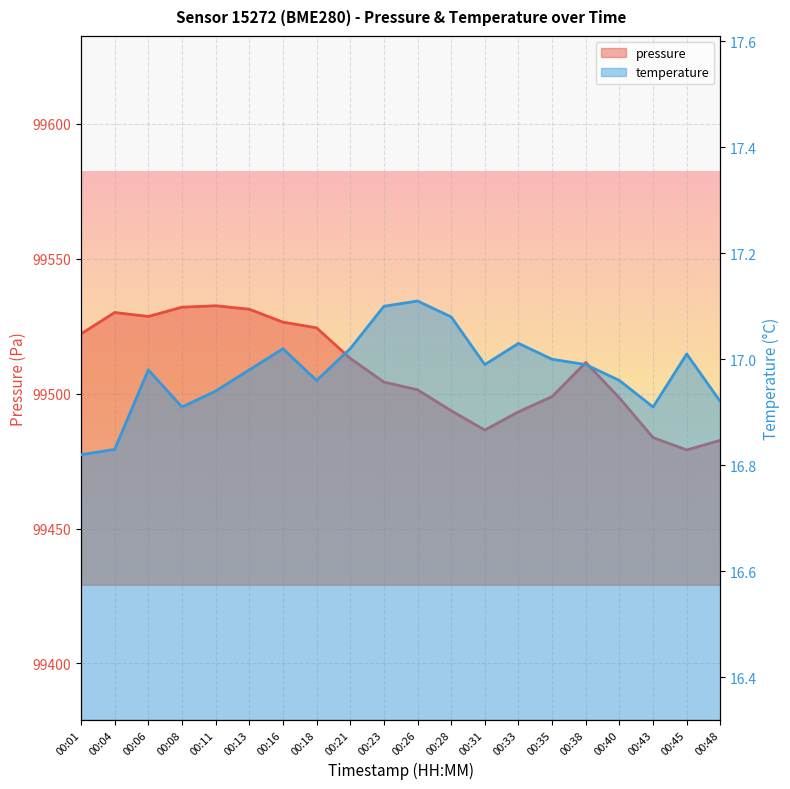

Reading left to right, extract all data points from this chart.

pressure: 99522.2	99530.1	99528.6	99532.1	99532.6	99531.3	99526.5	99524.4	99513.1	99504.3	99501.4	99493.7	99486.5	99493.3	99498.9	99511.6	99498.4	99483.7	99479.2	99482.7
temperature: 16.8	16.8	17.0	16.9	16.9	17.0	17.0	17.0	17.0	17.1	17.1	17.1	17.0	17.0	17.0	17.0	17.0	16.9	17.0	16.9